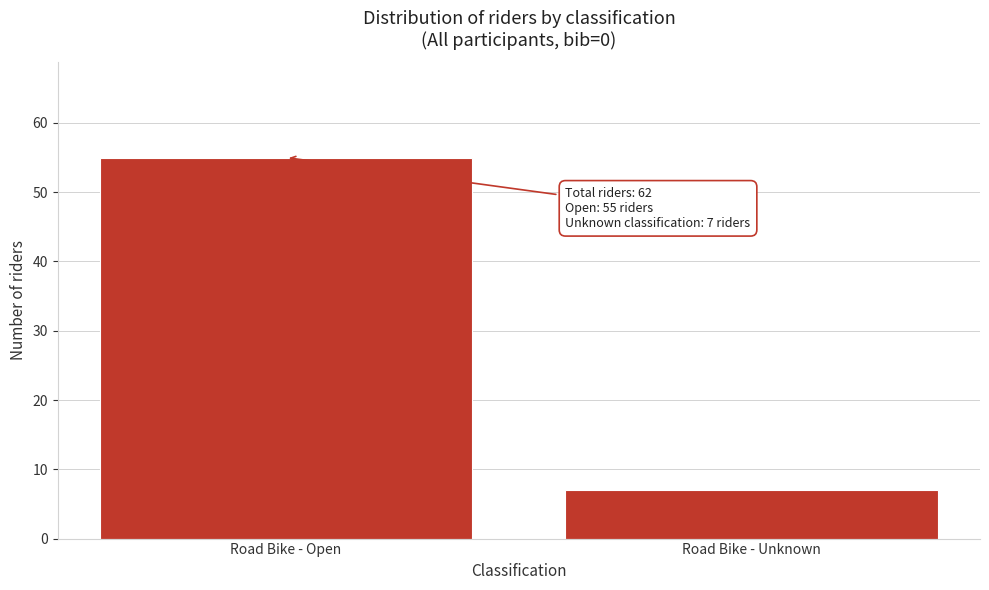

Reading left to right, what are all the values shown in this chart?

Road Bike - Open=55	Road Bike - Unknown=7